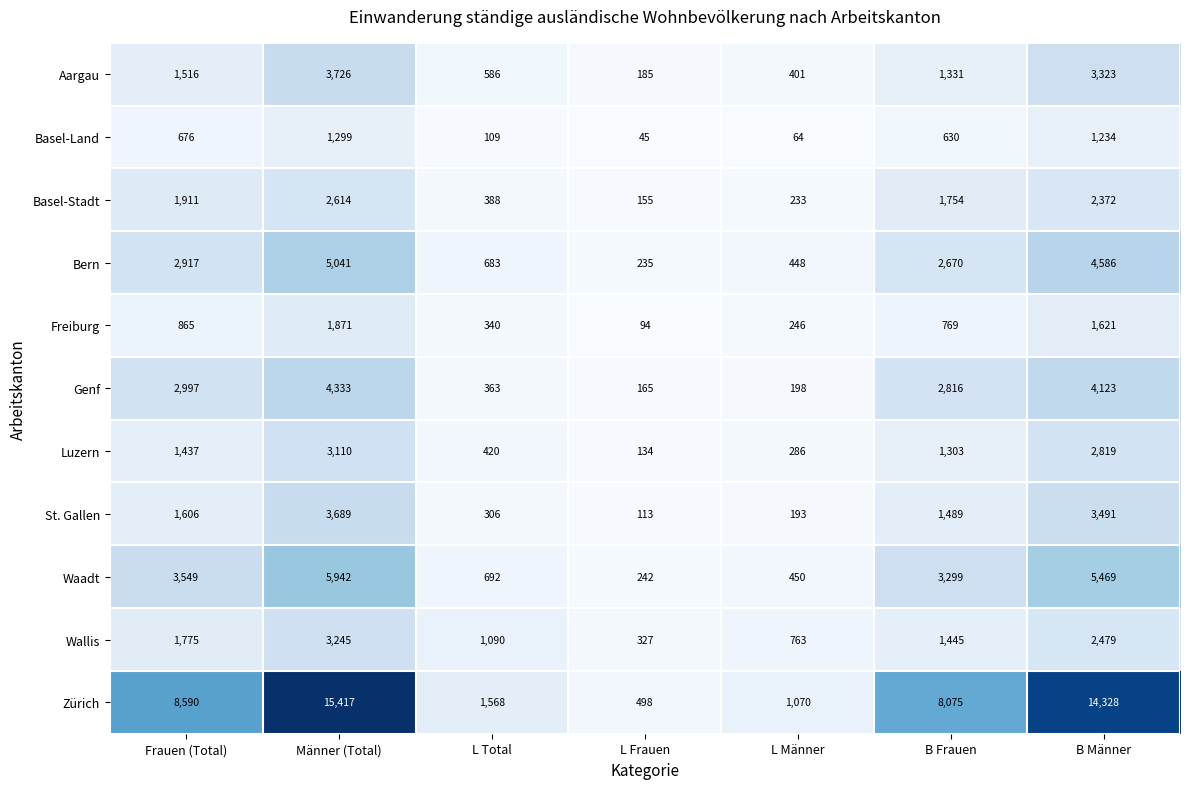

What value does the Wallis series have at L Männer?

763